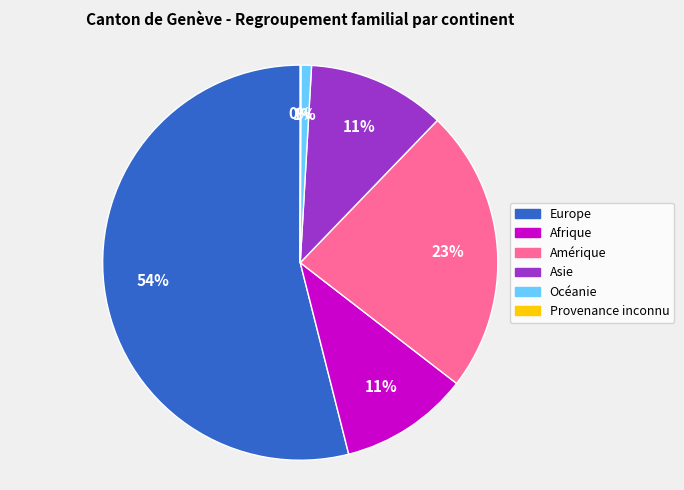

The Amérique slice represents 23% of the pie. True or false?

True